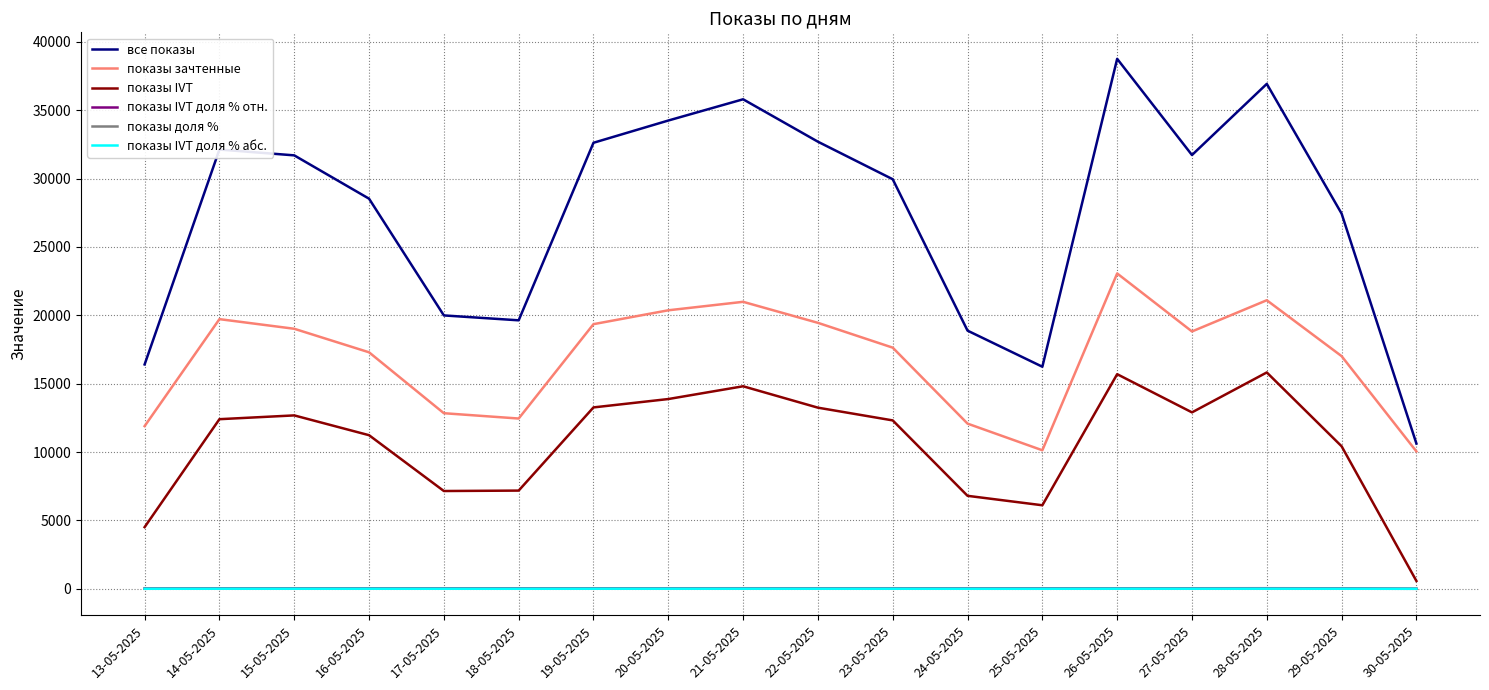

What is the sum of the показы IVT values at 25-05-2025 and 22-05-2025?

19355.0